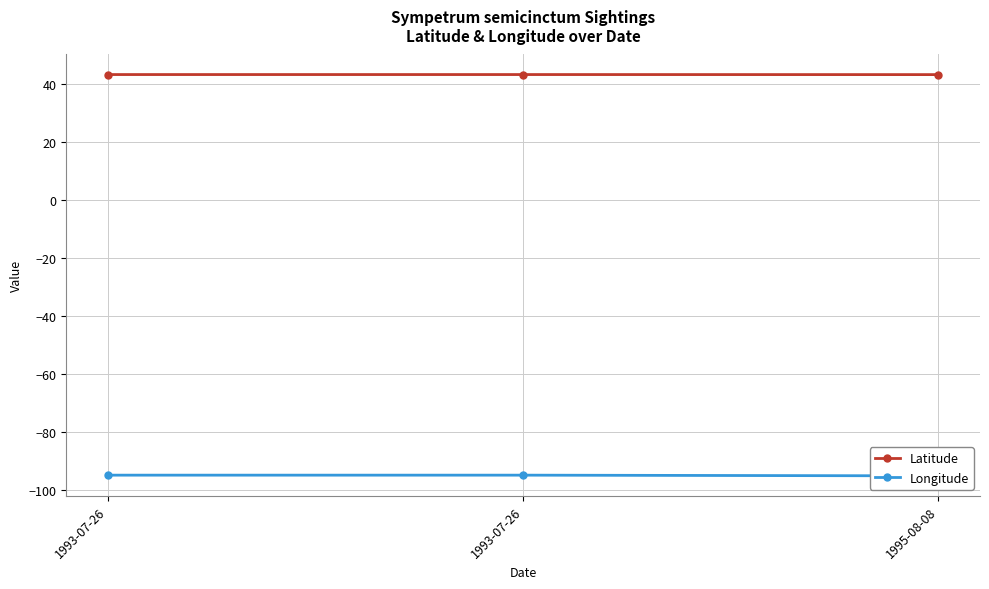

What is the sum of all Longitude values?

-285.0